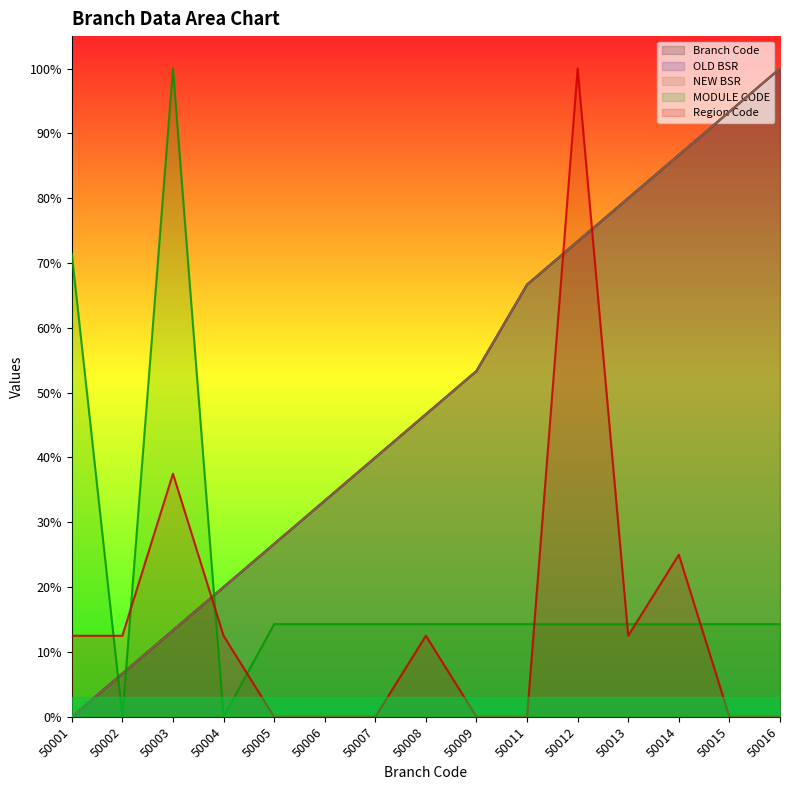

At how many categories does at least one series exceed 0?

15